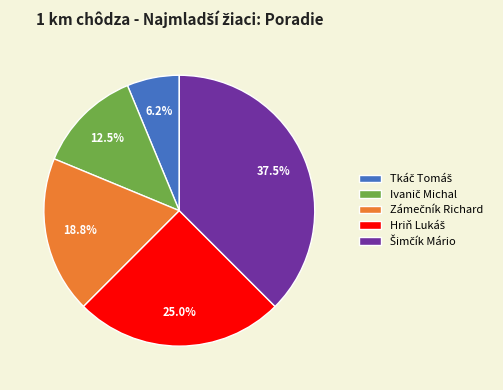

How many segments does this pie chart have?

5